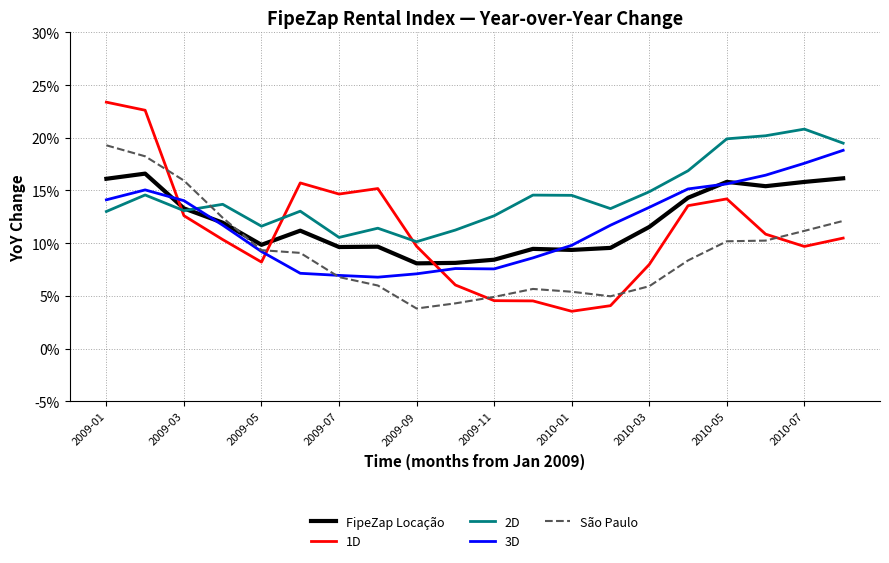

Which series has the largest range (max minus min)?

1D